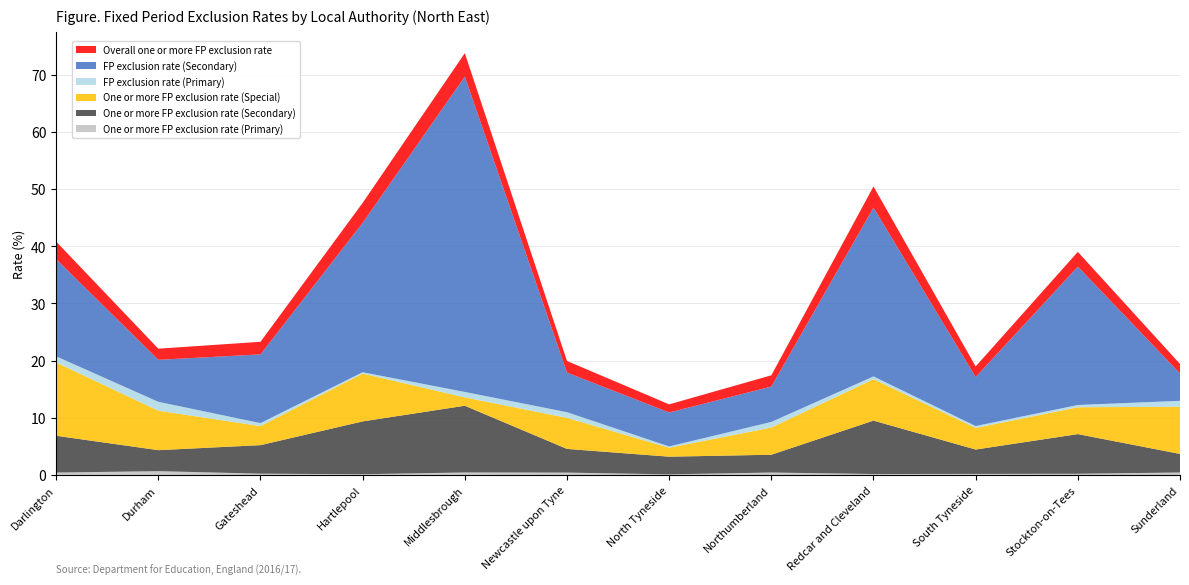

Reading right to left, transcribe all the data shown in this chart.

One or more FP exclusion rate (Primary): 0.5	0.2	0.2	0.2	0.4	0.1	0.4	0.5	0.1	0.2	0.7	0.4
One or more FP exclusion rate (Secondary): 3.2	6.9	4.3	9.3	3.1	3.1	4.1	11.7	9.2	5.0	3.7	6.4
One or more FP exclusion rate (Special): 8.2	4.7	3.8	7.2	4.8	1.6	5.4	1.5	8.4	3.3	6.9	12.8
FP exclusion rate (Primary): 1.0	0.4	0.3	0.5	1.0	0.2	1.0	0.9	0.2	0.5	1.6	1.1
FP exclusion rate (Secondary): 4.8	24.2	8.6	29.5	6.2	5.9	6.9	55.1	26.1	12.0	7.3	17.0
Overall one or more FP exclusion rate: 1.7	2.6	1.9	3.7	2.0	1.4	2.0	4.1	3.5	2.2	1.9	3.1